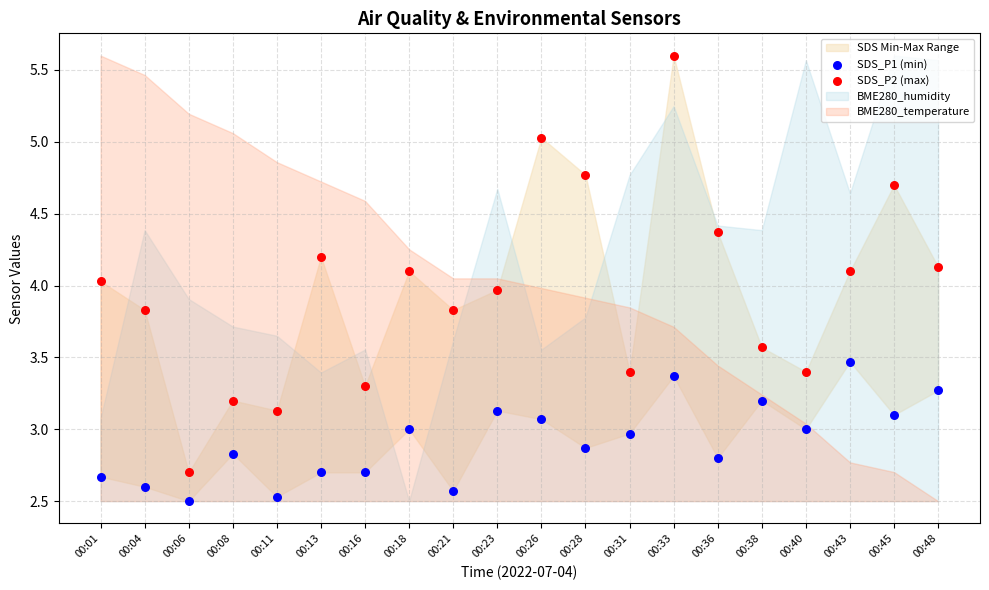

Which series reaches the minimum Y coordinate?

SDS_P1 (min)